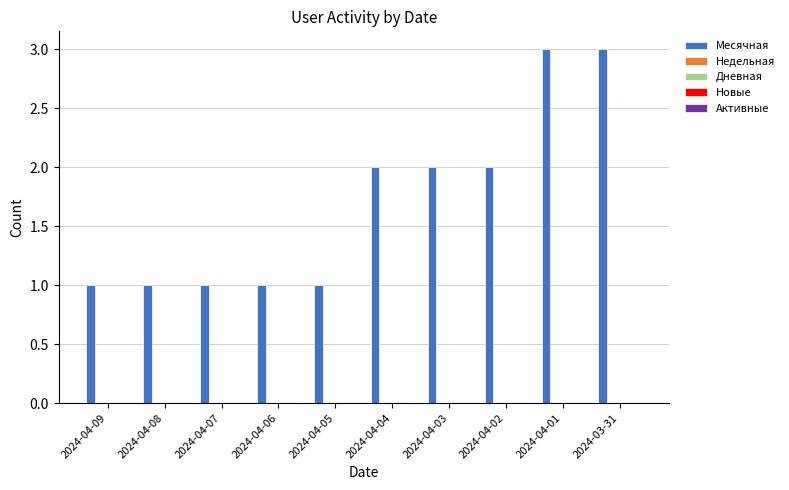

What is the sum of all values?

17